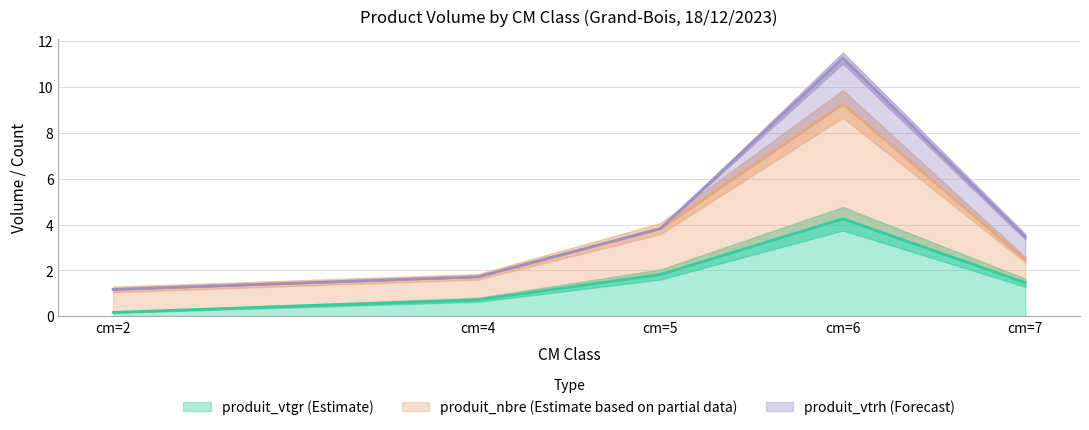

Which series has the largest range (max minus min)?

produit_nbre